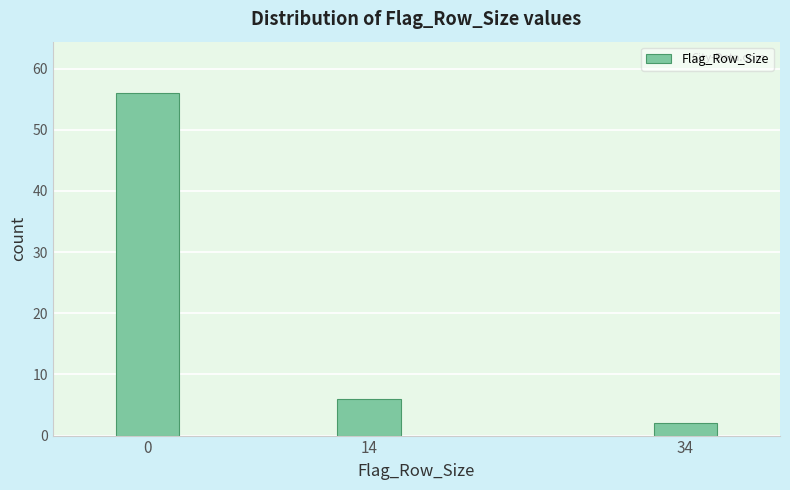

Reading left to right, transcribe all the data shown in this chart.

56	6	2